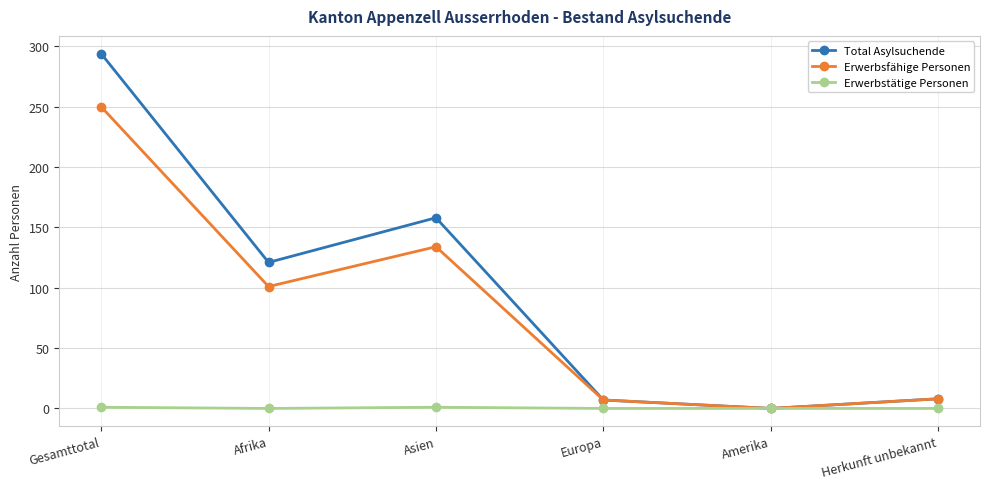

Which series has the widest spread of values?

Total Asylsuchende